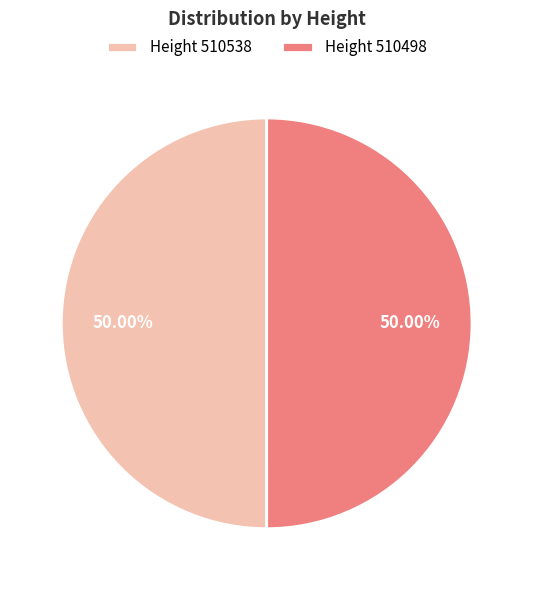

What is the ratio of the value at Height 510538 to the value at Height 510498?

1.0